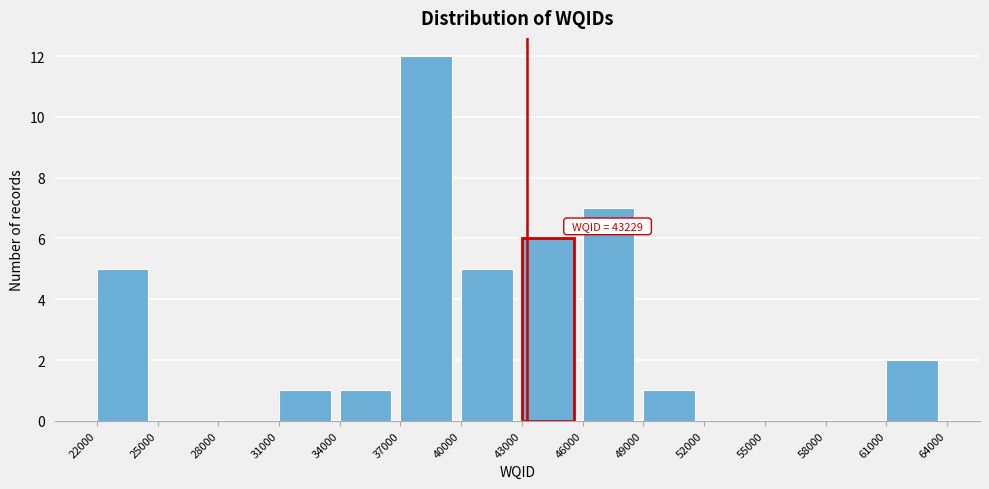

Over which range of the x-axis is the bar tallest?

37000 to 40000